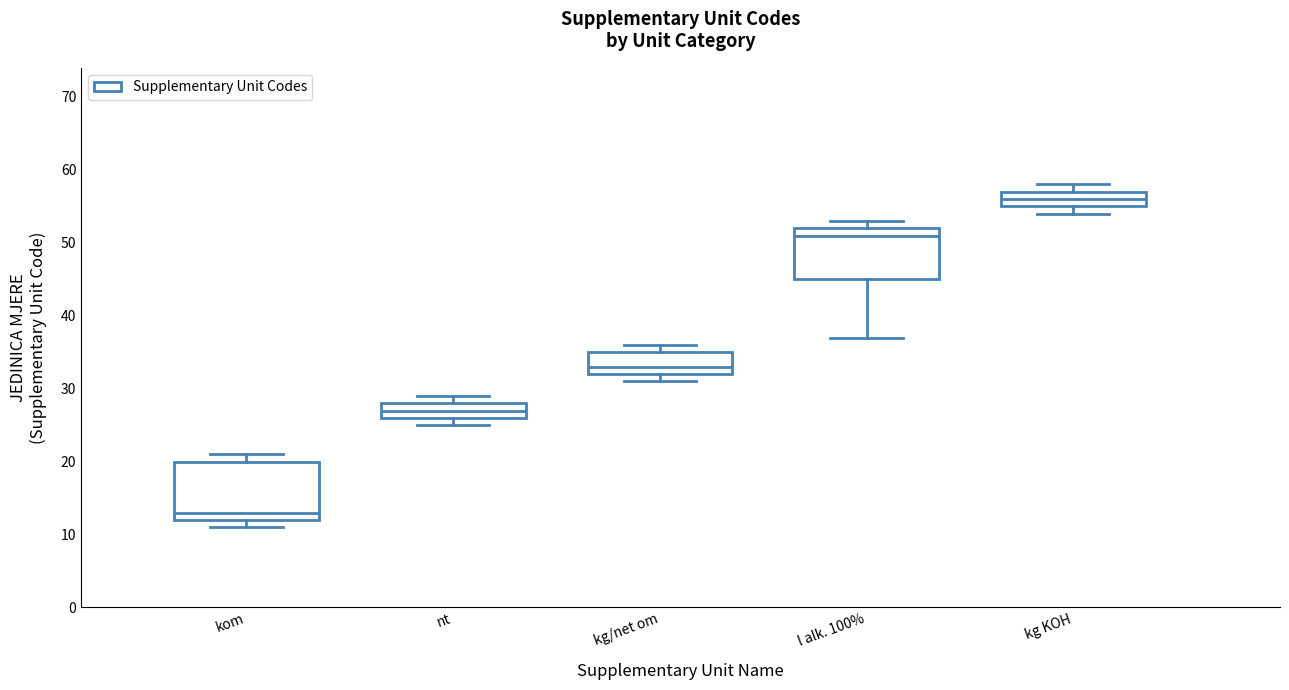

Which box has the highest median line?

kg KOH